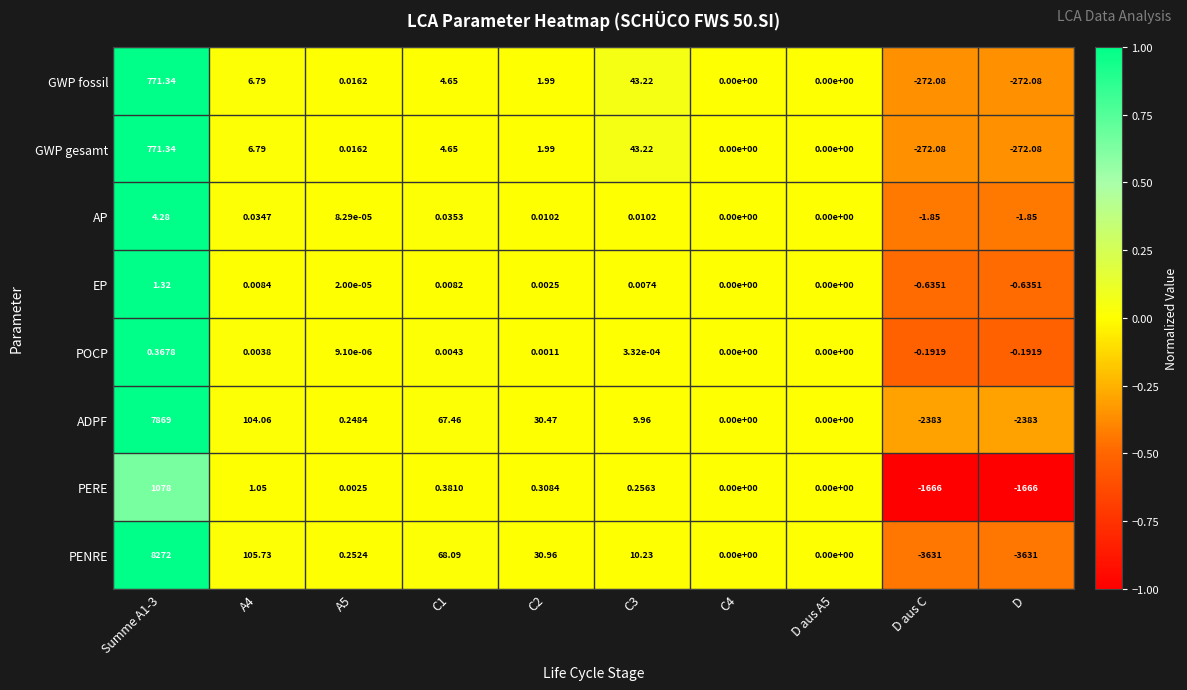

Is the value of GWP gesamt at A5 greater than the value of GWP fossil at D aus A5?

Yes